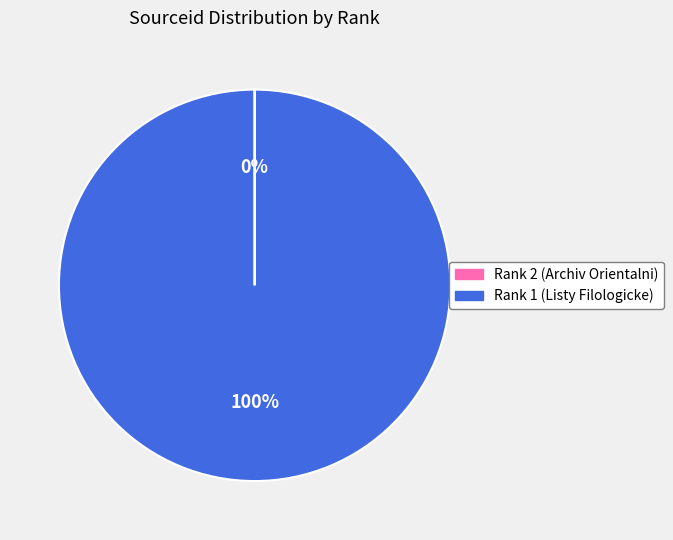

Which slice is the largest?

Rank 1 (Listy Filologicke)